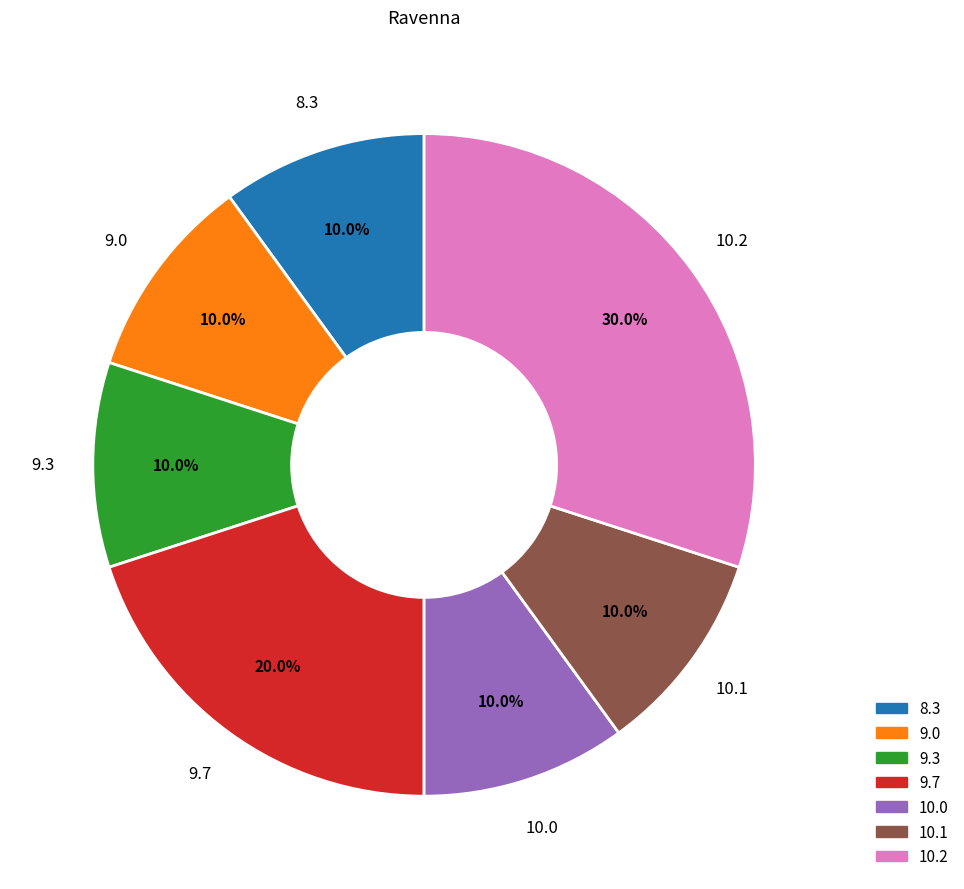

Is there any slice that represents more than half of the pie?

No